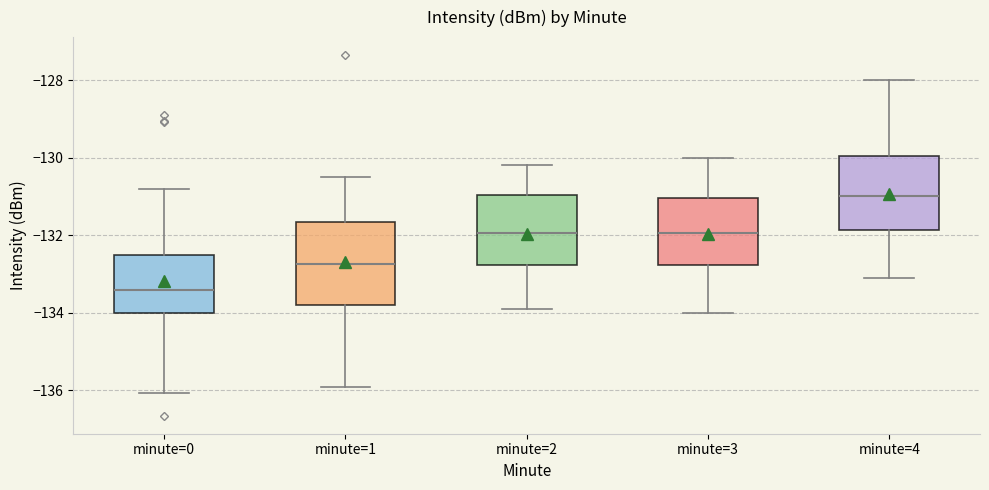

Where is the upper edge of the box for minute=2 on the y-axis? The values are not printed on the chart, so give them approximately, as read against the axis.

-131.0